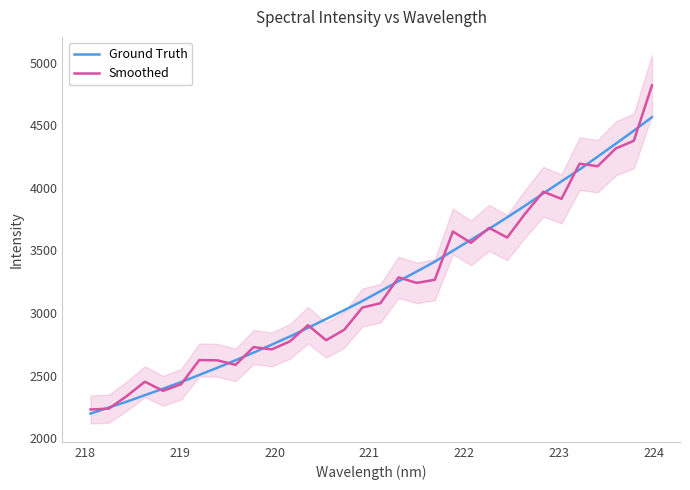

After their last crossing, which series has the higher values: Ground Truth or Smoothed?

Smoothed